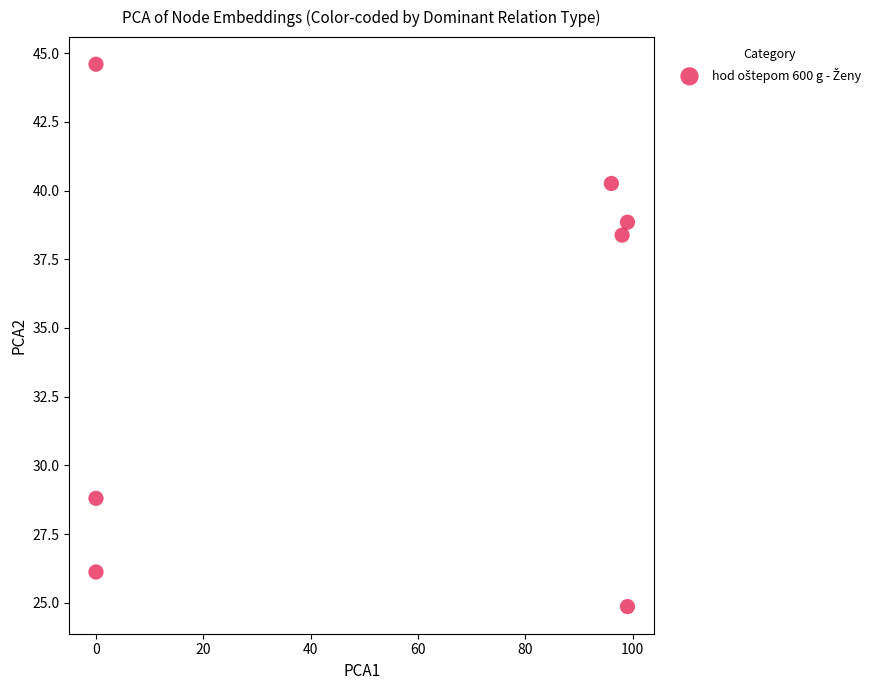

What is the range of X values (max minus min)?

99.0